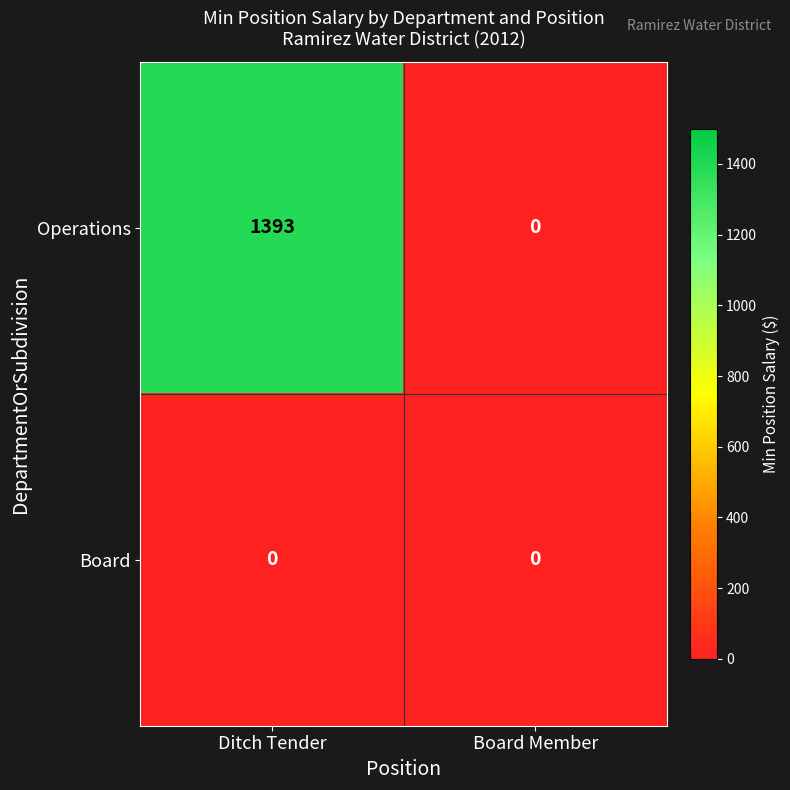

What is the difference between the Operations values at Ditch Tender and Board Member?

1393